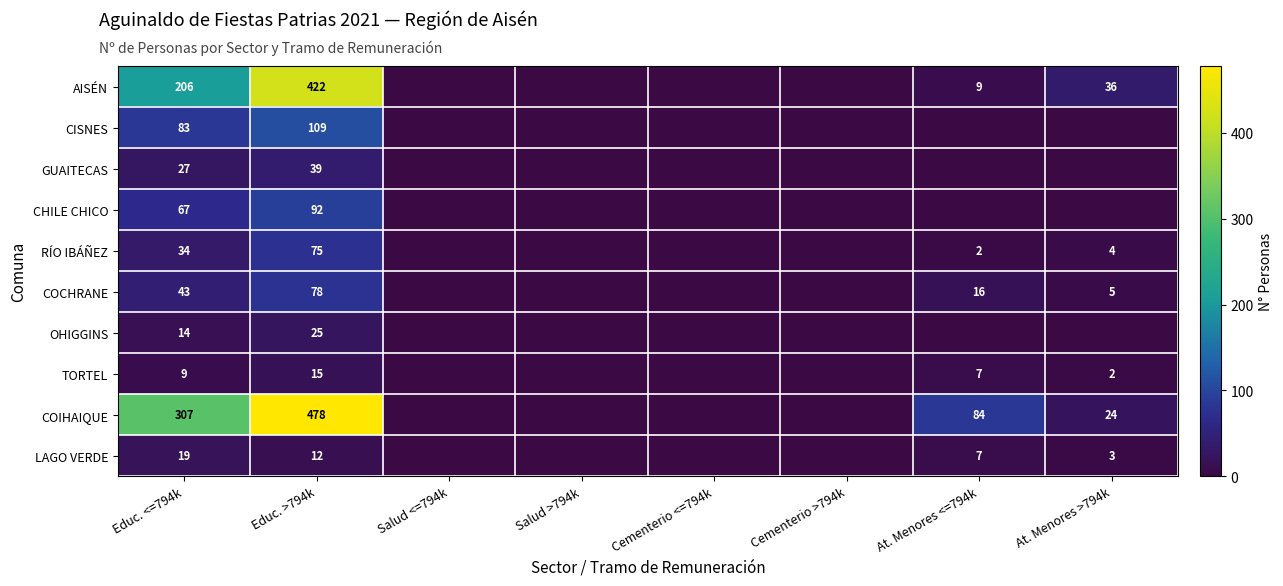

What is the total value across all series at Educ. <=794k?

809